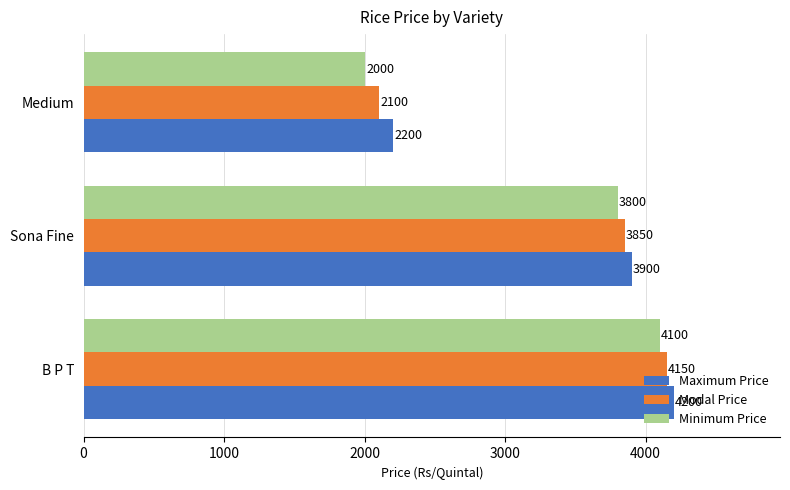

Which category has the lowest value across all series?

Medium